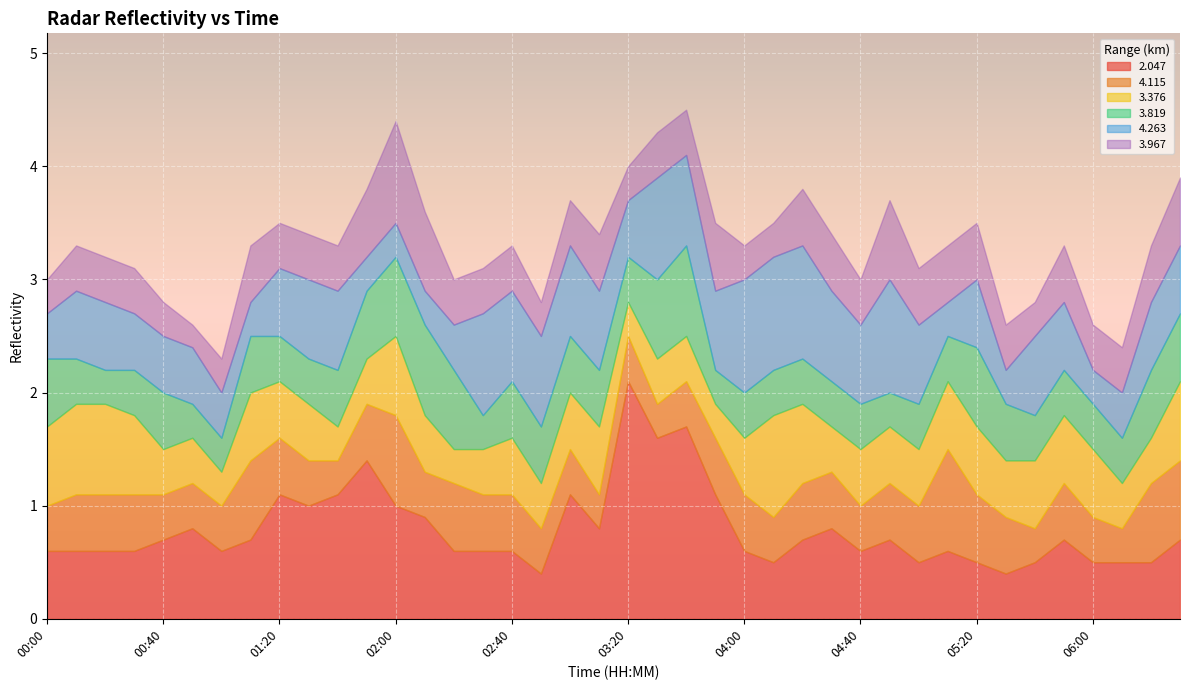

What is the difference between the 2.047 values at 03:50 and 04:00?

0.5